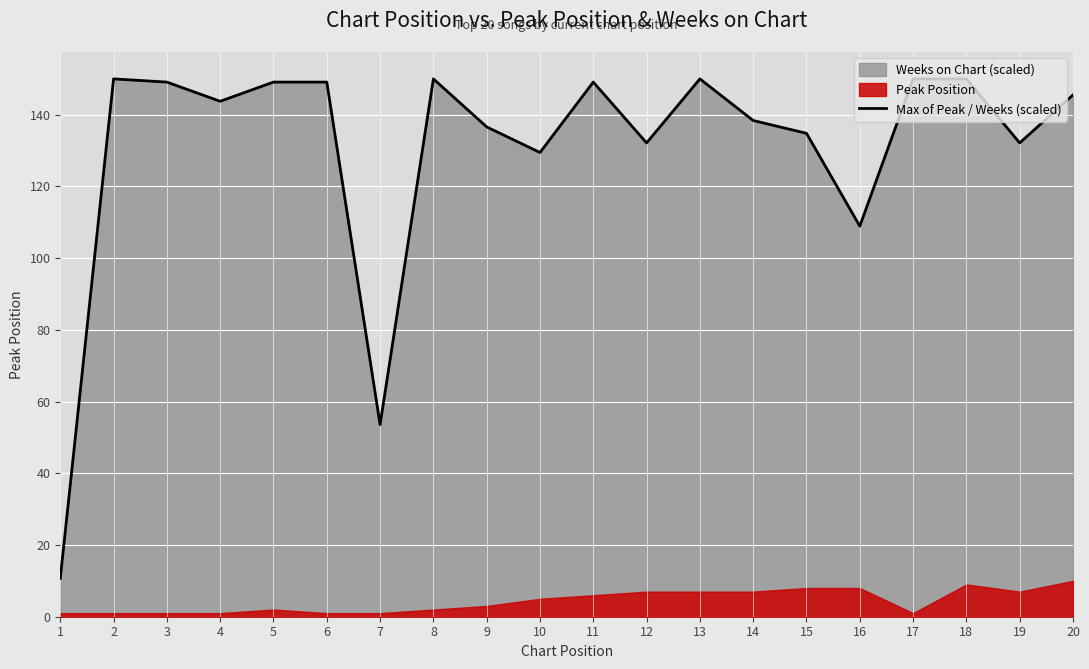

The Max of Peak / Weeks (scaled) series shows 82.1 at 13. True or false?

False